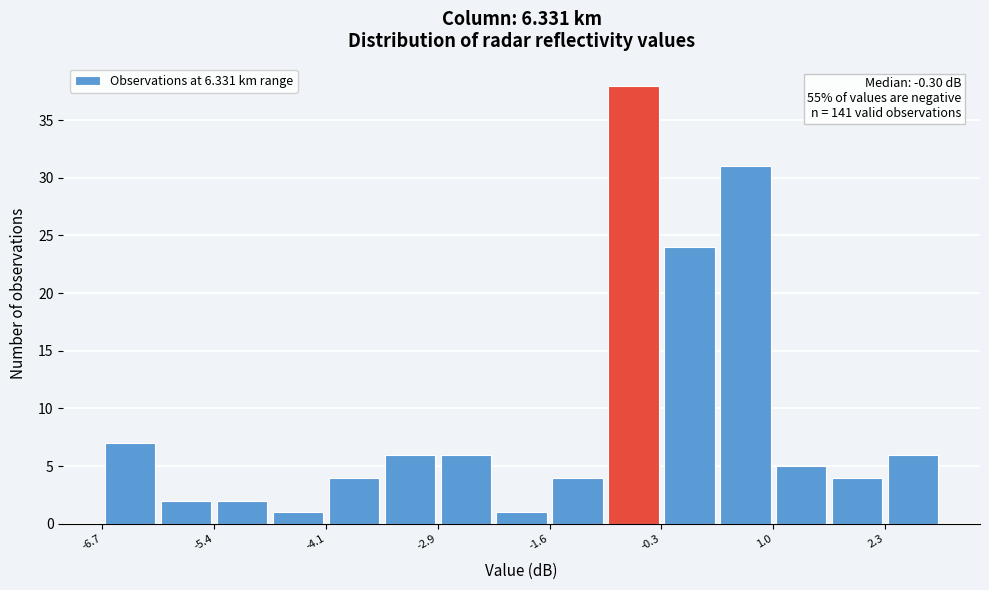

Around what value on the x-axis is the tallest bar? Give the approximate position of its centre, as read against the axis.

-0.6